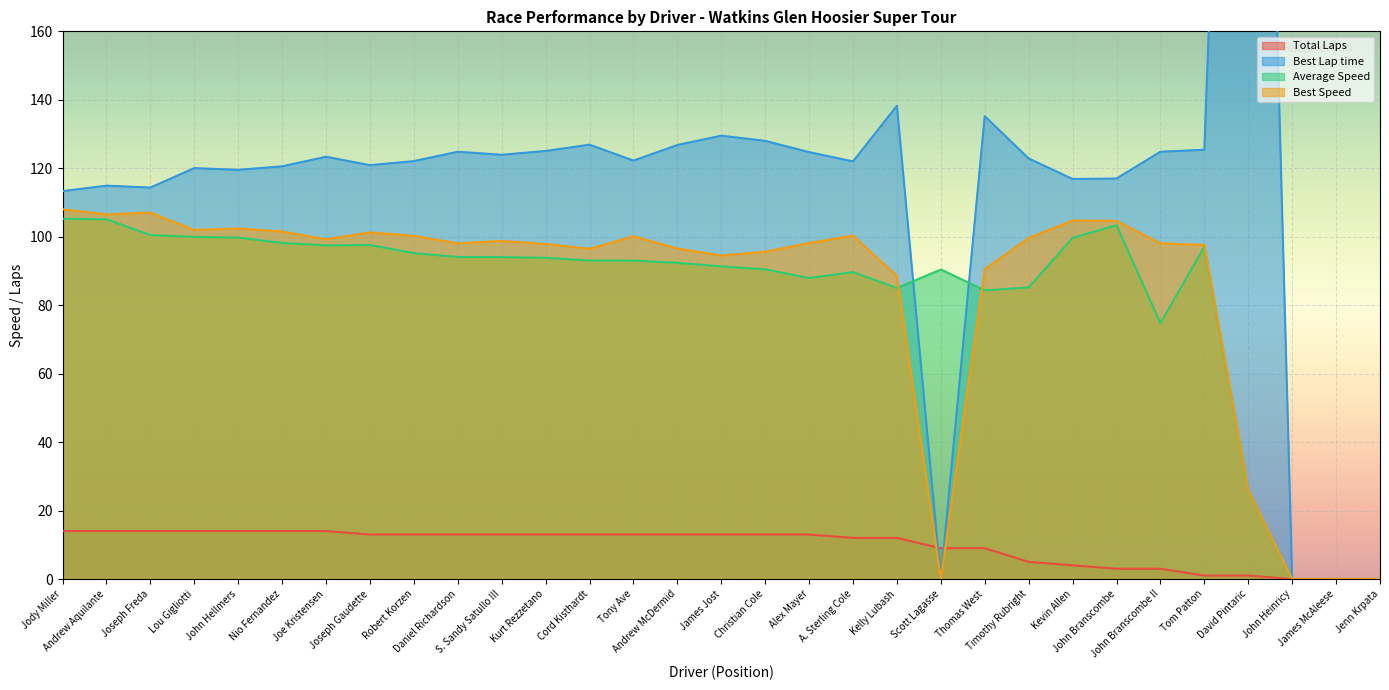

True or false: Best Speed and Best Lap time cross at least once.

False